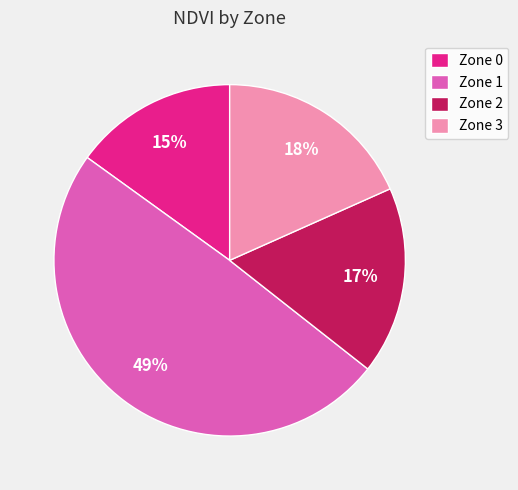

Is it true that Zone 0 is 22% of the pie?

False